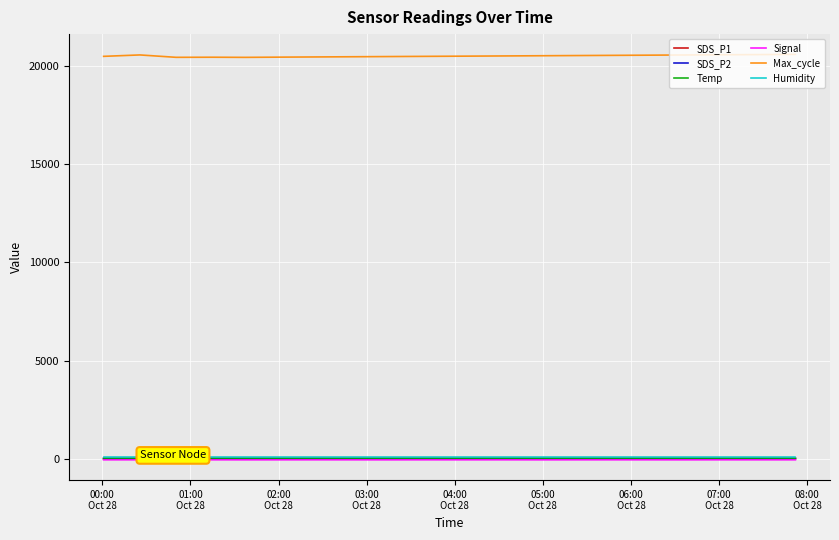

Which series has the largest total across all categories?

Max_cycle